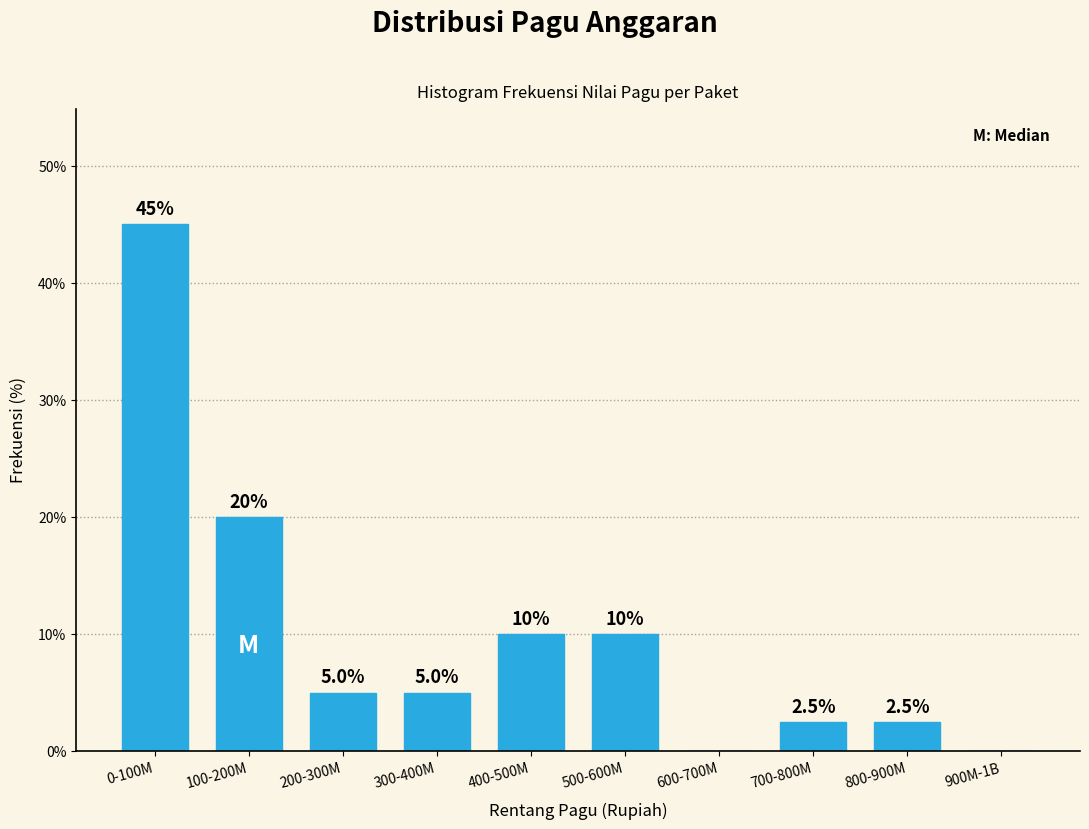

Reading left to right, what are all the values shown in this chart?

0-100M=45.0	100-200M=20.0	200-300M=5.0	300-400M=5.0	400-500M=10.0	500-600M=10.0	600-700M=0.0	700-800M=2.5	800-900M=2.5	900M-1B=0.0